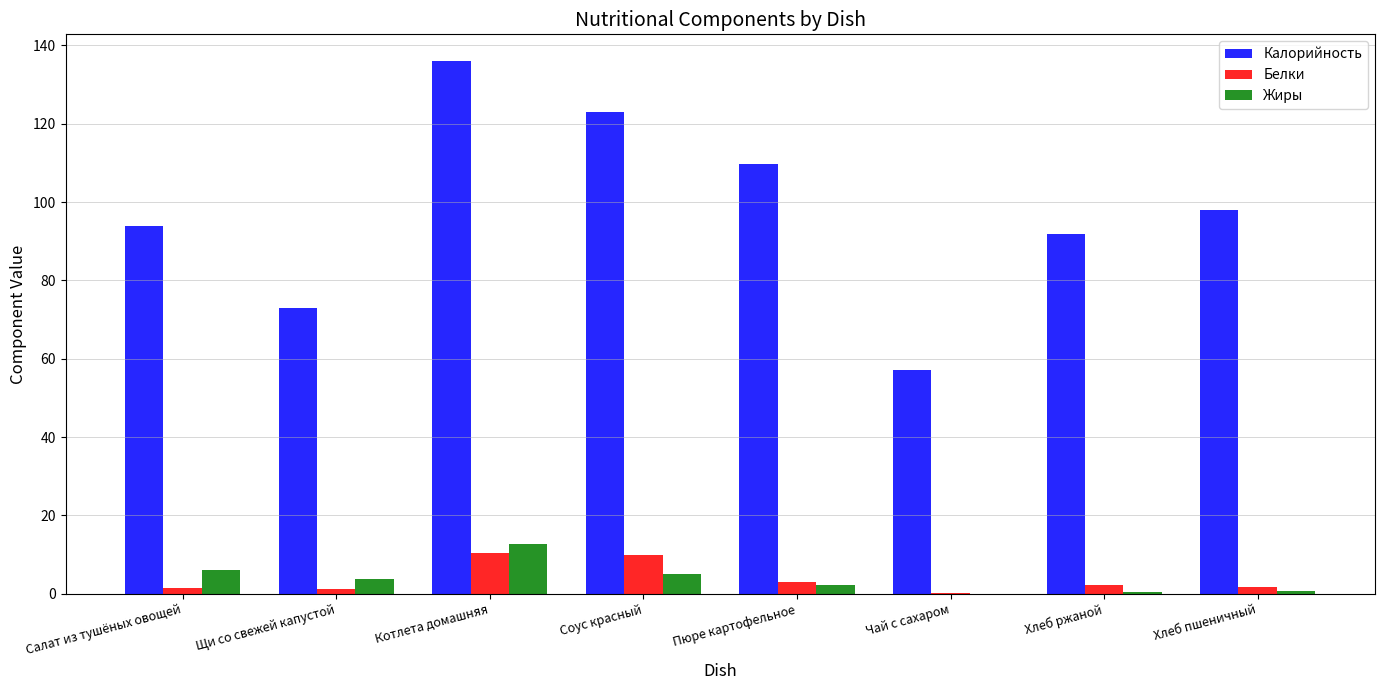

Is the value of Жиры at Хлеб ржаной greater than the value of Калорийность at Чай с сахаром?

No